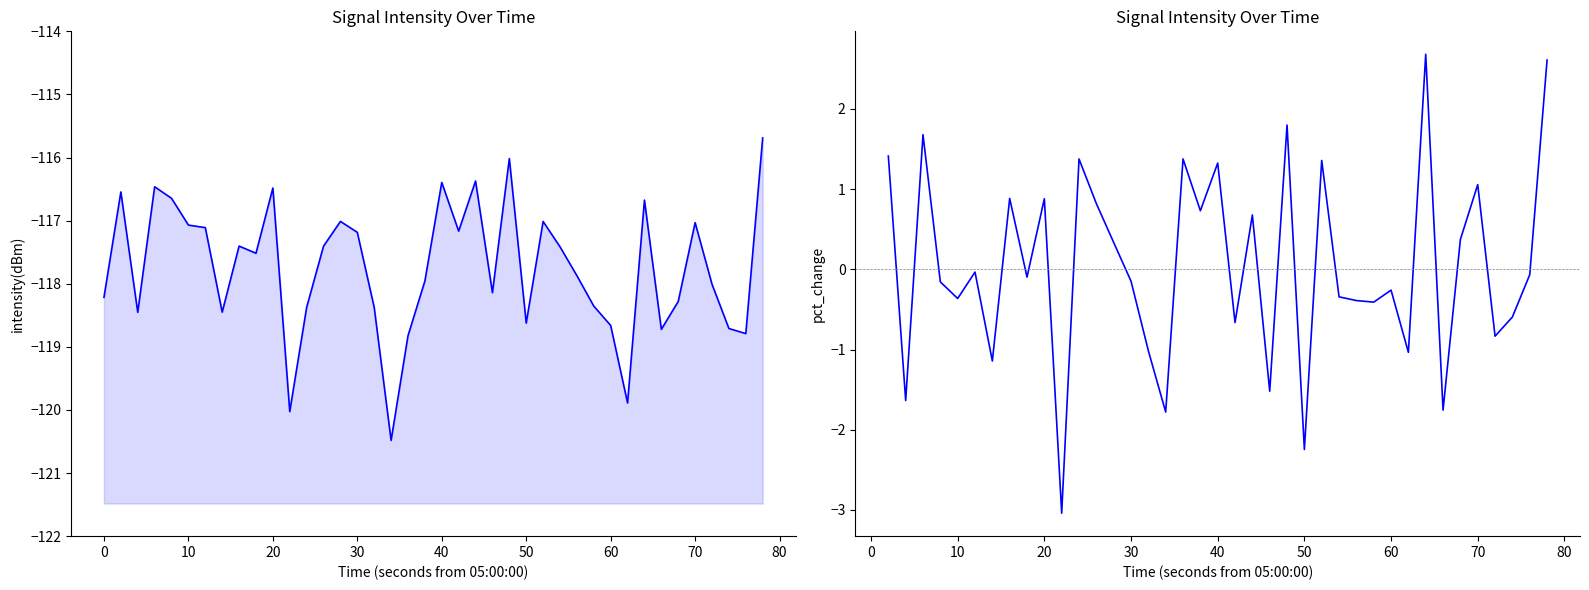

The value at 30 is -29.2. True or false?

False